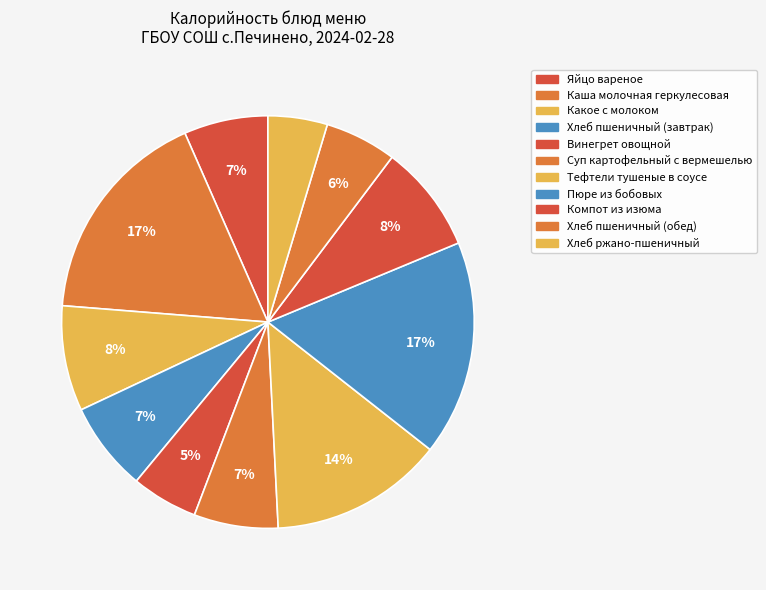

How many slices are in this pie chart?

11